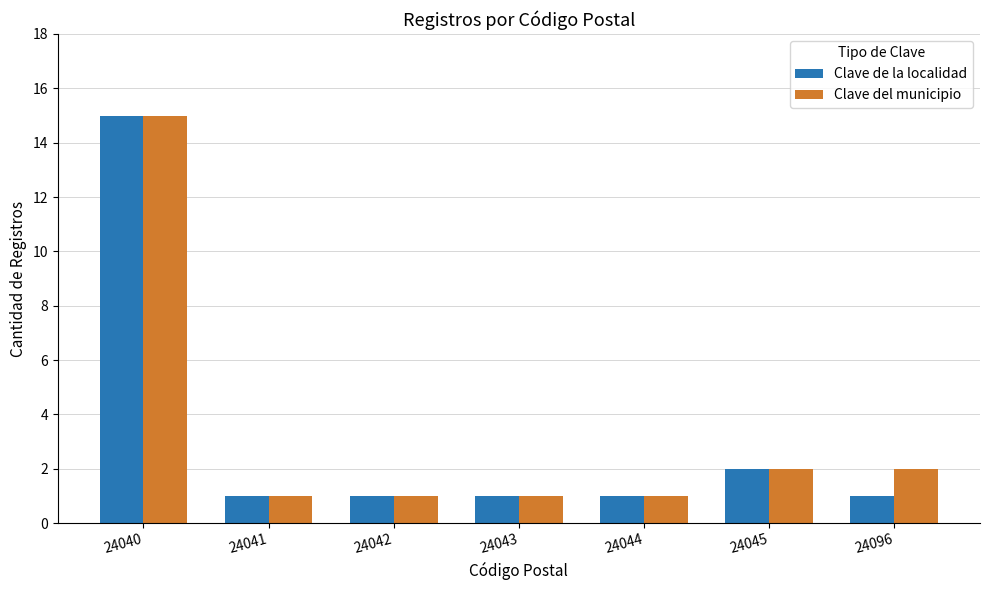

What is the difference between the maximum and second lowest values in the Clave del municipio series?

14